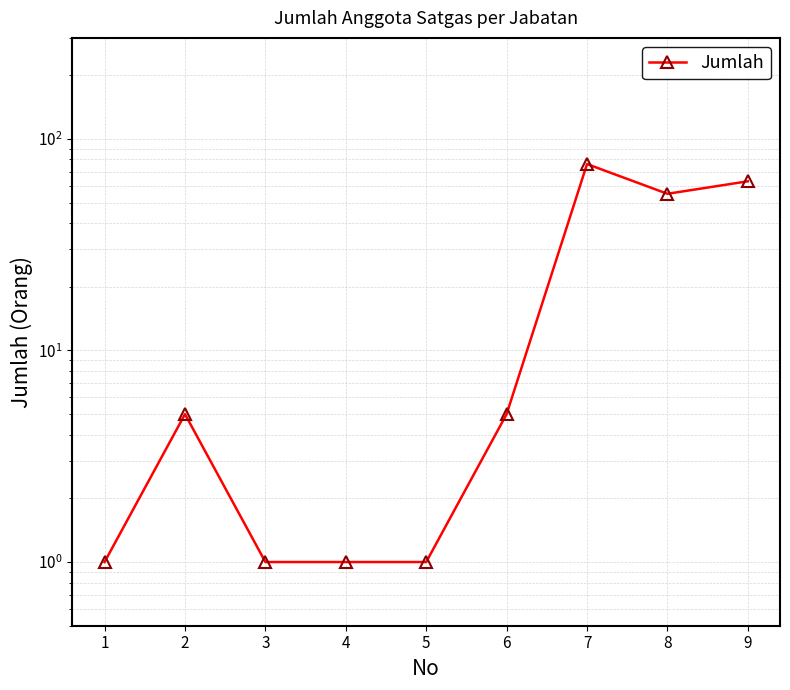

Does the chart display data point markers on the line(s)?

Yes